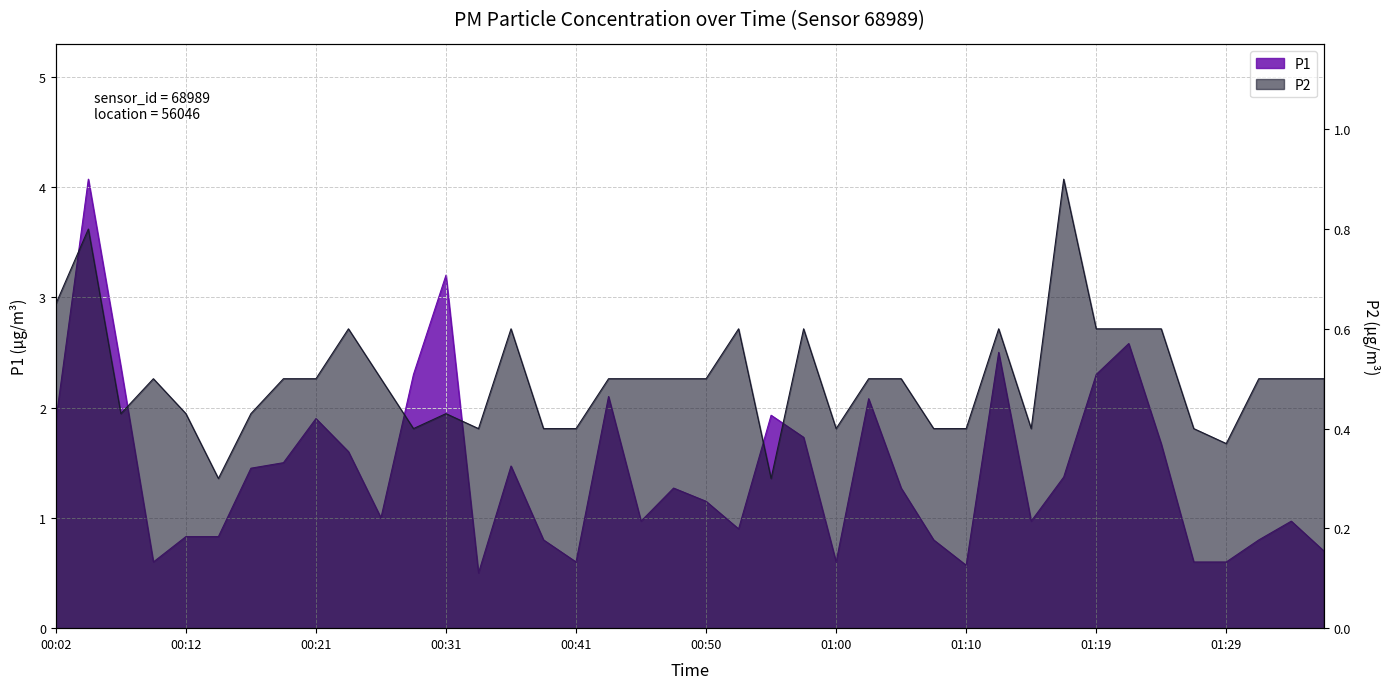

At which label does P1 reach its peak?

00:04